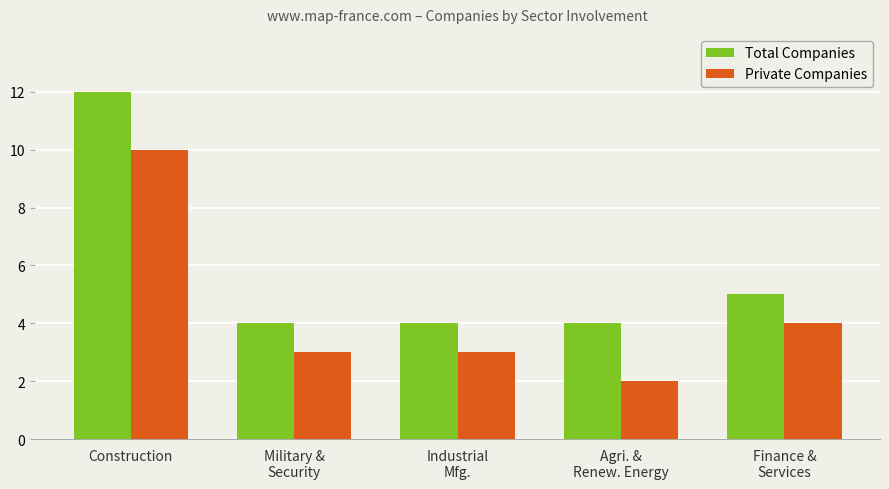

Reading left to right, what are all the values shown in this chart?

Total Companies: Construction=12	Military &
Security=4	Industrial
Mfg.=4	Agri. &
Renew. Energy=4	Finance &
Services=5
Private Companies: Construction=10	Military &
Security=3	Industrial
Mfg.=3	Agri. &
Renew. Energy=2	Finance &
Services=4